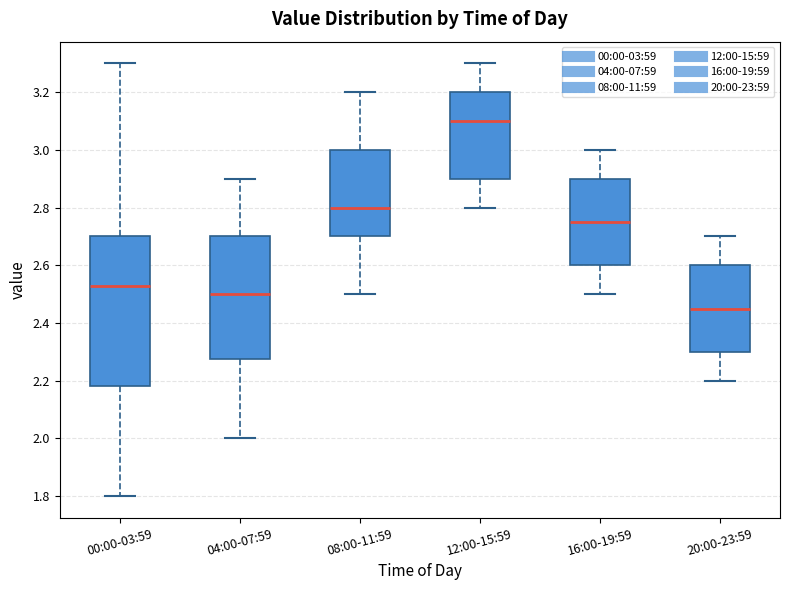

Reading left to right, transcribe this box plot: for each box, give where its median line is, the range the box spans, and where its two whiskers end, as read against the y-axis. The values are not printed on the chart, so give them approximately, as read against the axis.

00:00-03:59: median 2.54, box 2.18 to 2.70, whiskers 1.80 to 3.30
04:00-07:59: median 2.50, box 2.28 to 2.70, whiskers 2.00 to 2.90
08:00-11:59: median 2.80, box 2.70 to 3.00, whiskers 2.50 to 3.20
12:00-15:59: median 3.10, box 2.90 to 3.20, whiskers 2.80 to 3.30
16:00-19:59: median 2.76, box 2.60 to 2.90, whiskers 2.50 to 3.00
20:00-23:59: median 2.46, box 2.30 to 2.60, whiskers 2.20 to 2.70